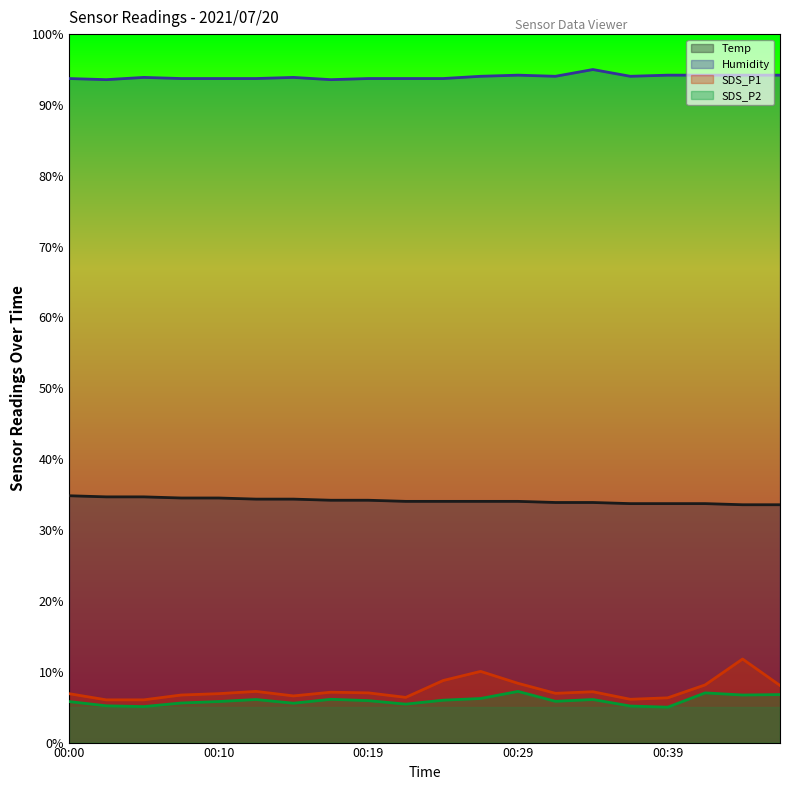

Which series has the largest range (max minus min)?

SDS_P1